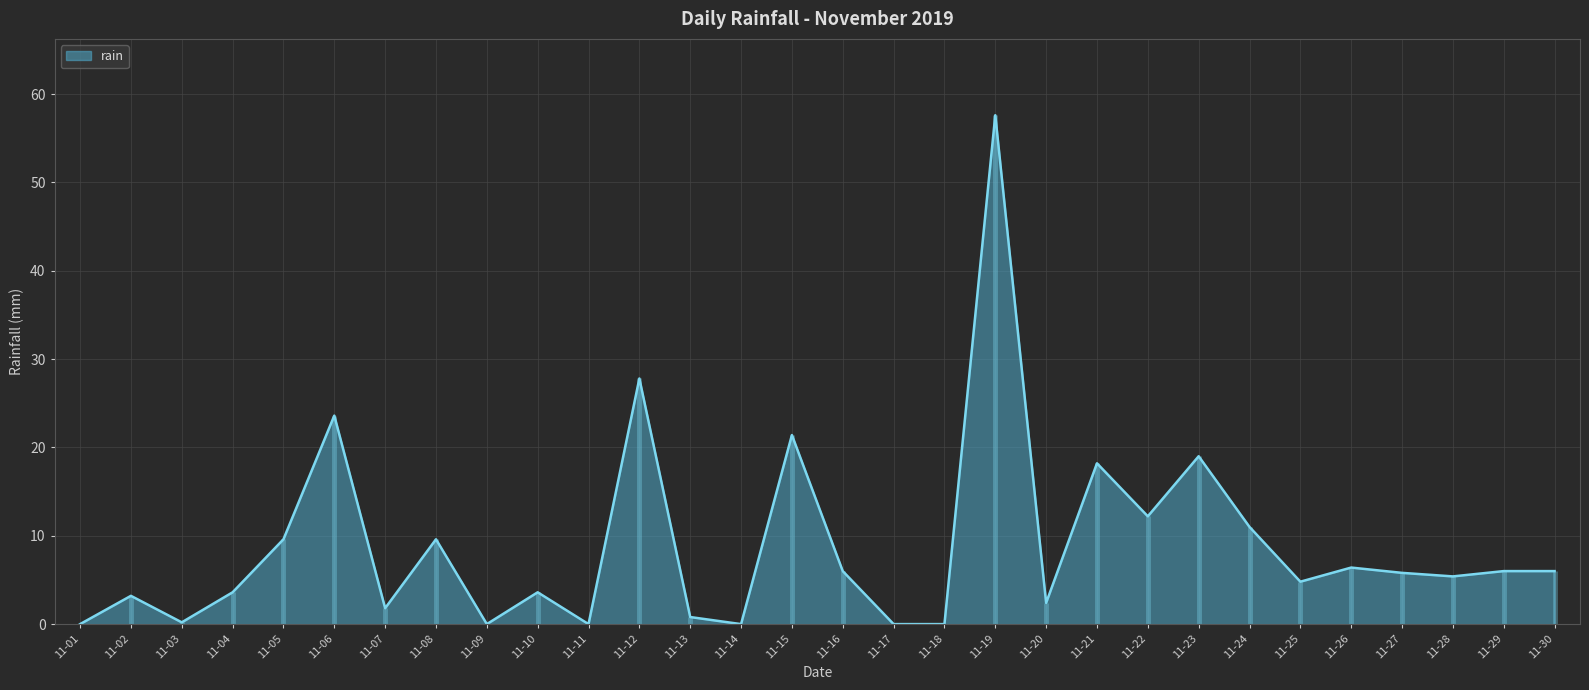

True or false: rain has a value of 4.8 at 11-25.

True